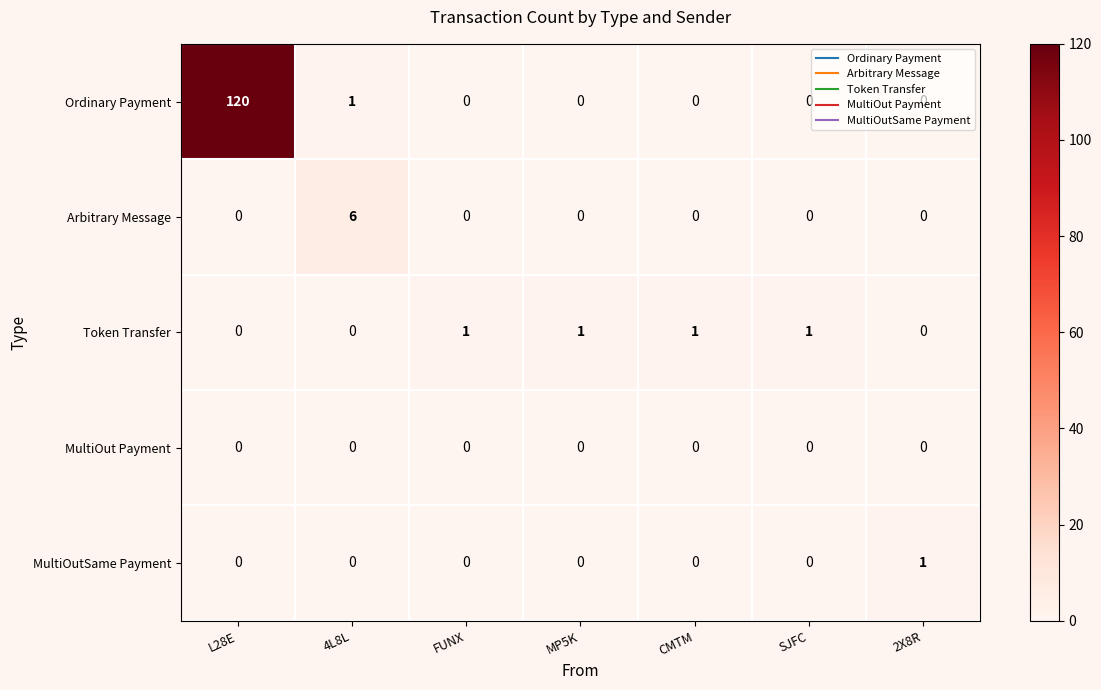

Which category has the highest value across all series?

L28E